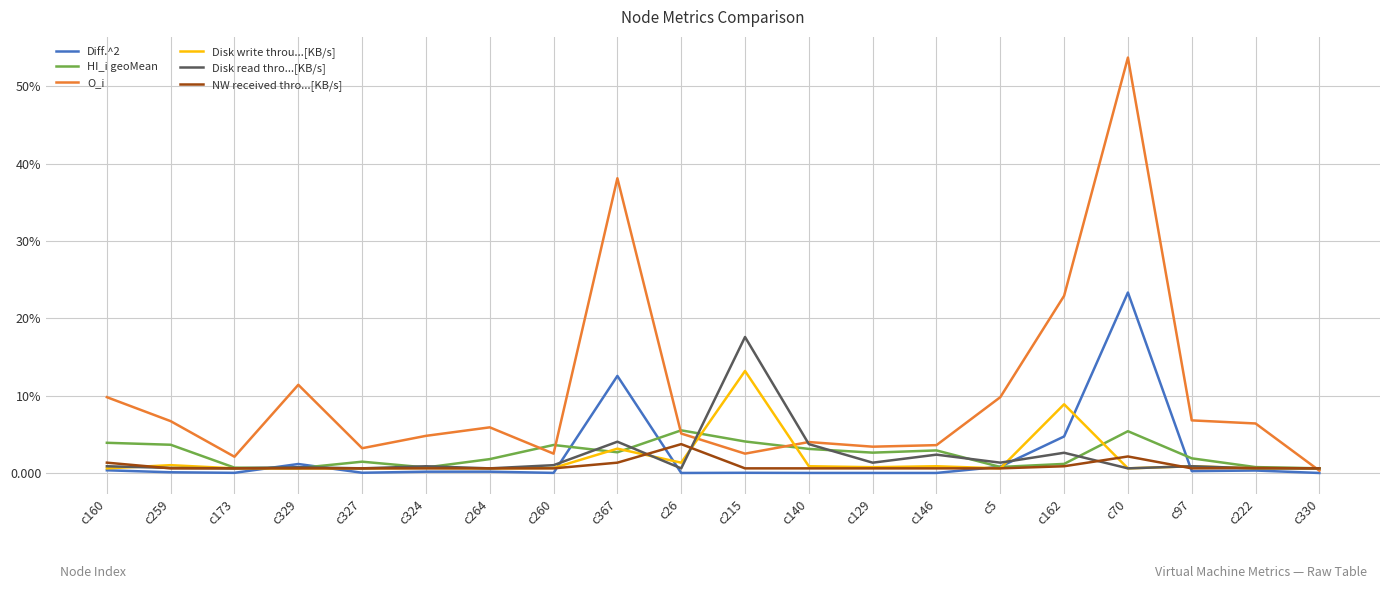

What is the total value across all series at c264?

0.1